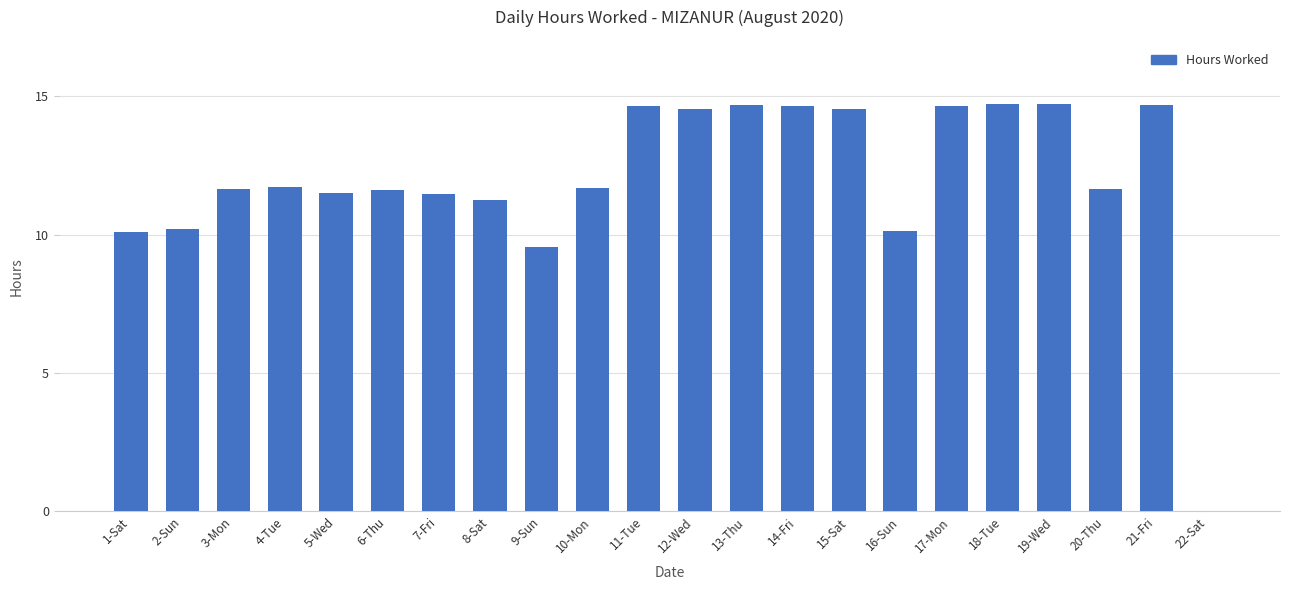

The chart shows a value of 11.7 at 20-Thu. True or false?

True